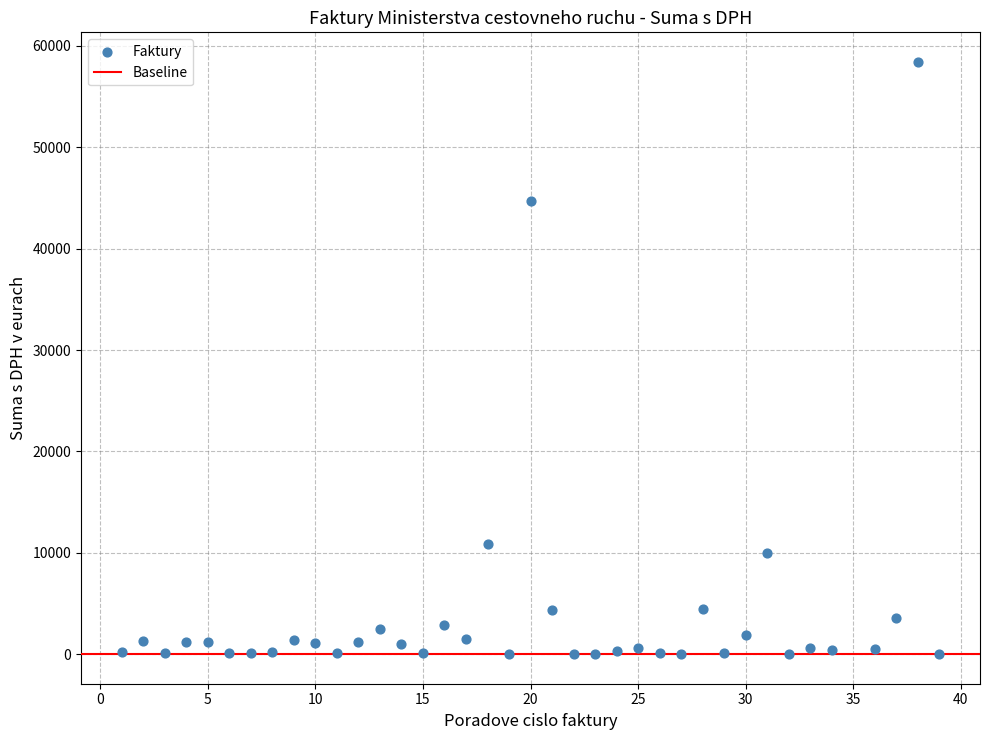

What Y value in the scatter plot is closest to 29211?

44694.6